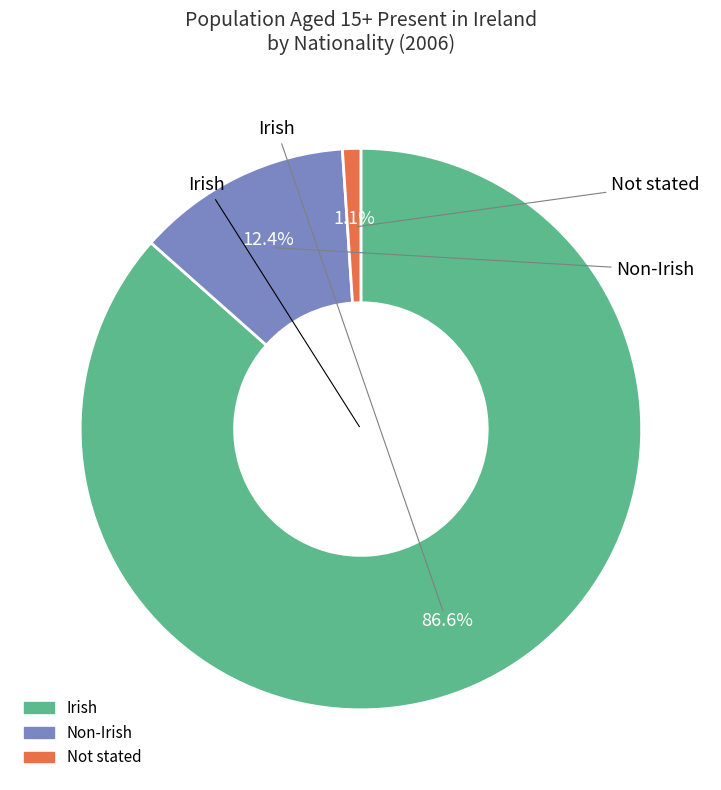

Is there any slice that represents more than half of the pie?

Yes